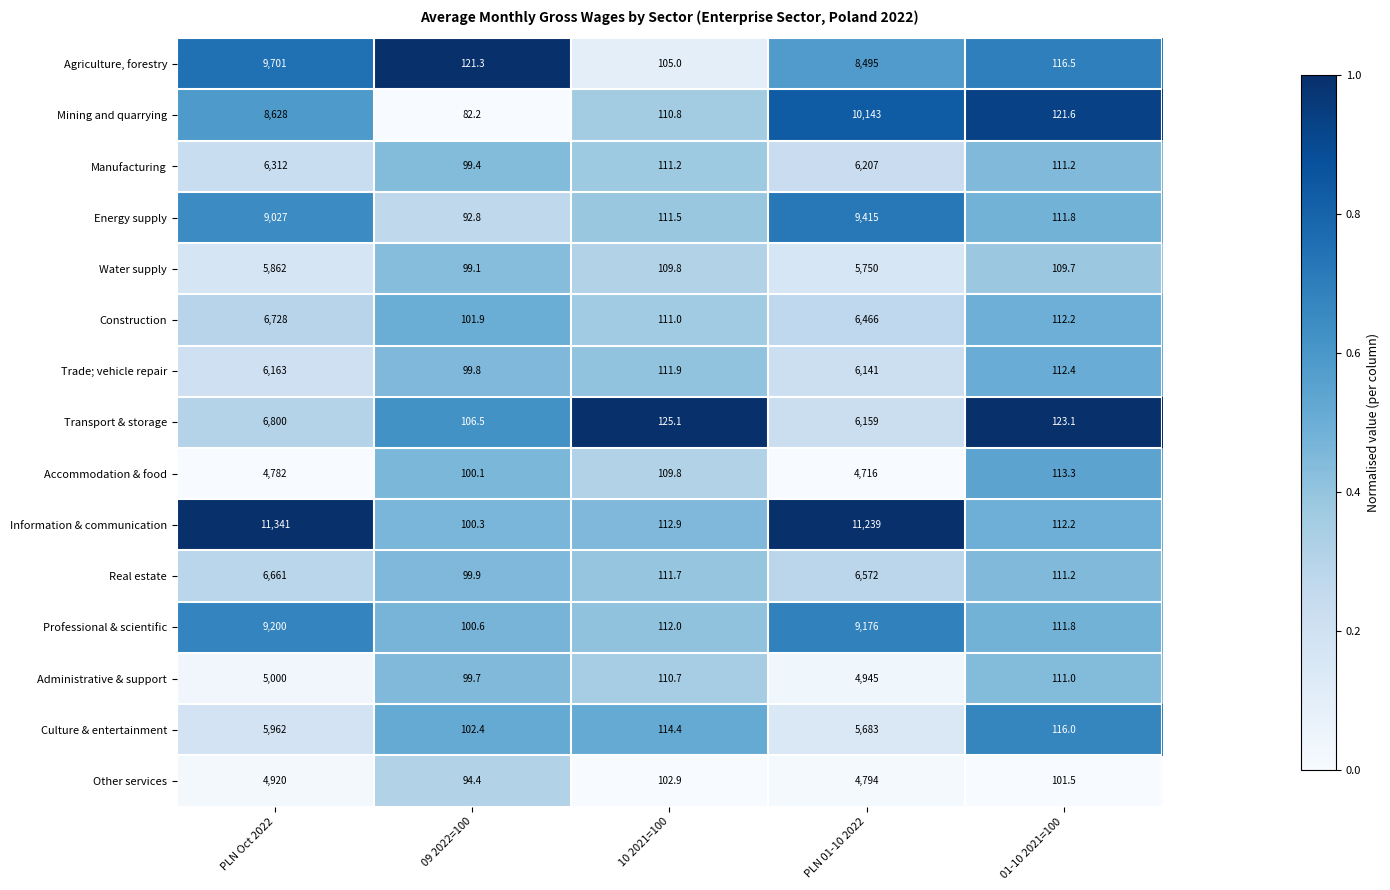

Which category has the highest value in the Real estate series?

PLN Oct 2022